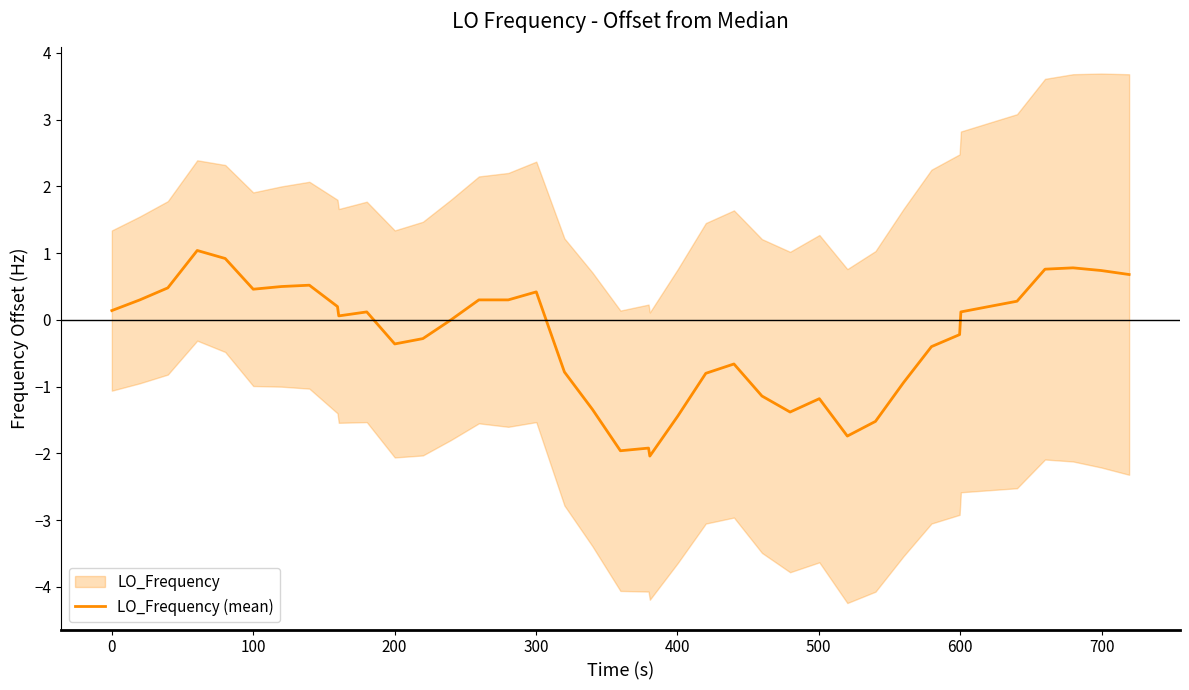

Count the number of values greater than 0.

22